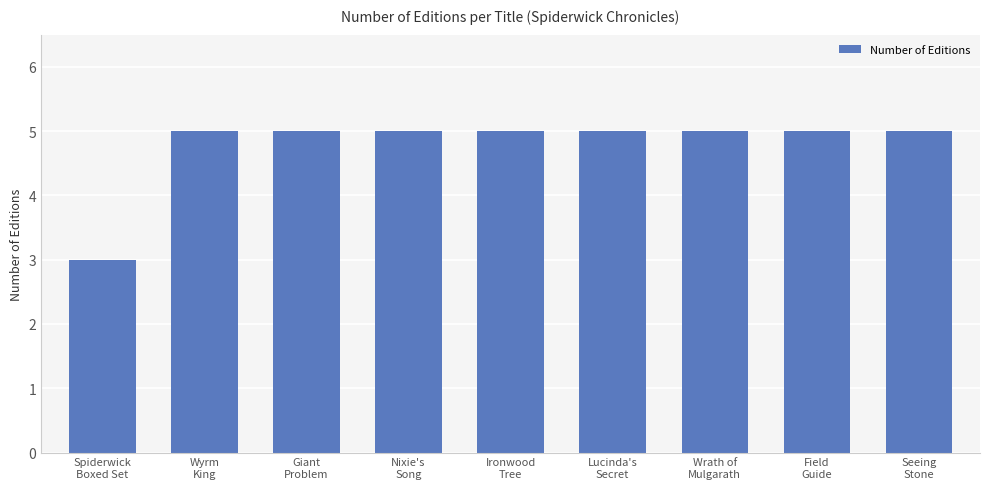

Reading left to right, transcribe all the data shown in this chart.

Spiderwick
Boxed Set=3	Wyrm
King=5	Giant
Problem=5	Nixie's
Song=5	Ironwood
Tree=5	Lucinda's
Secret=5	Wrath of
Mulgarath=5	Field
Guide=5	Seeing
Stone=5